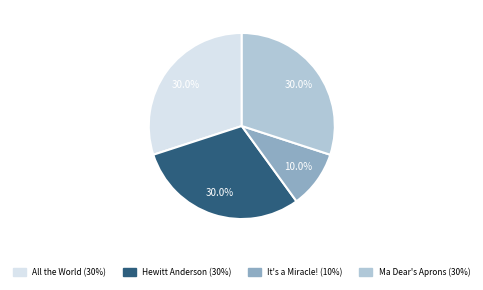

Does any single category account for the majority?

No